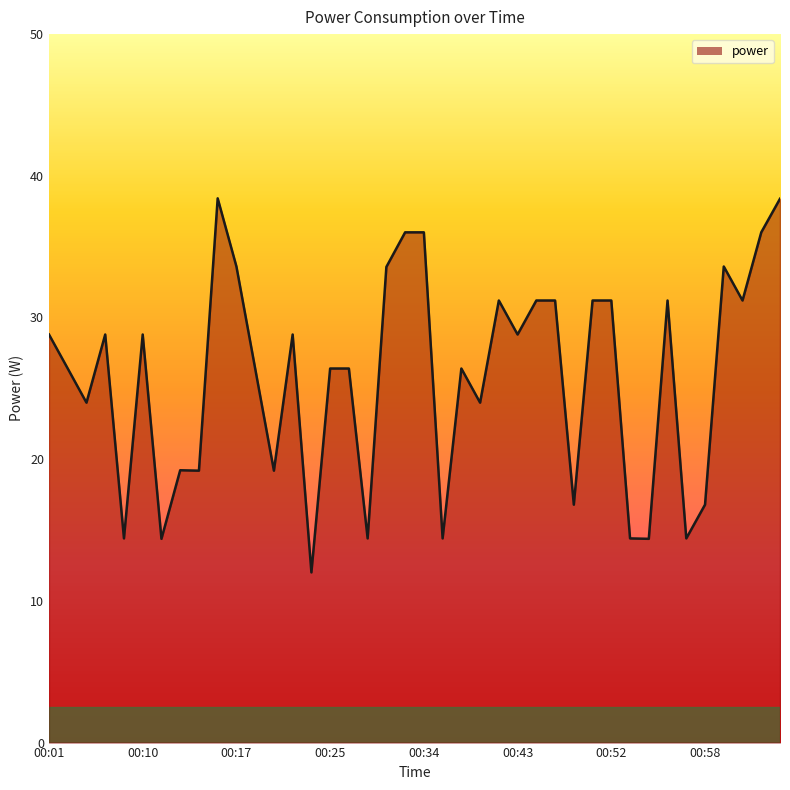

What is the difference between the maximum and minimum values?

26.4